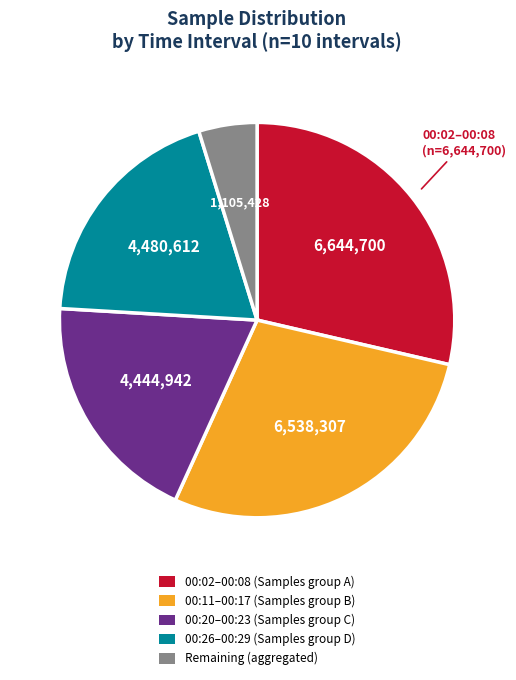

Does any single category account for the majority?

No